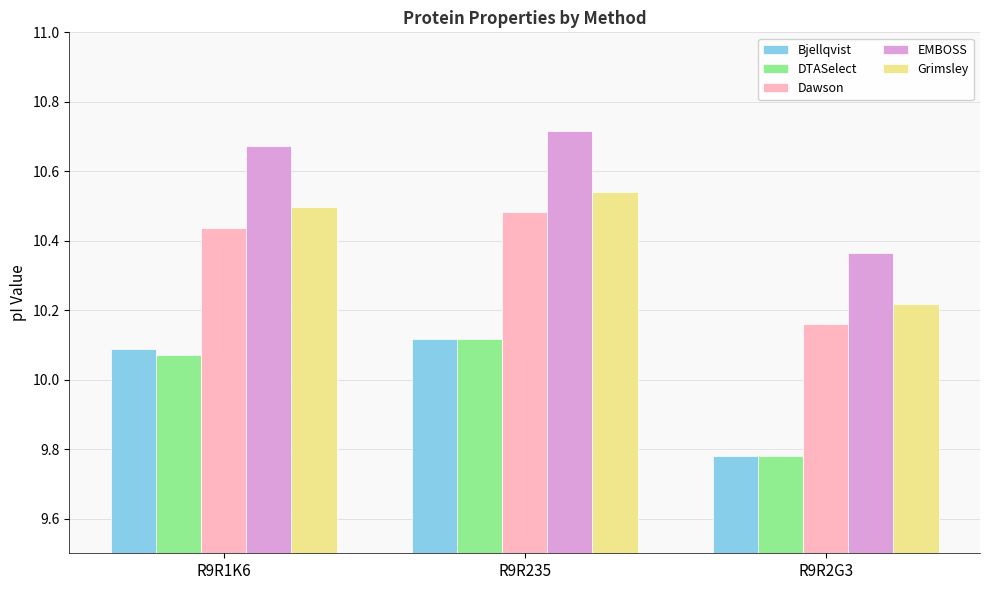

Count the number of categories in the chart.

3